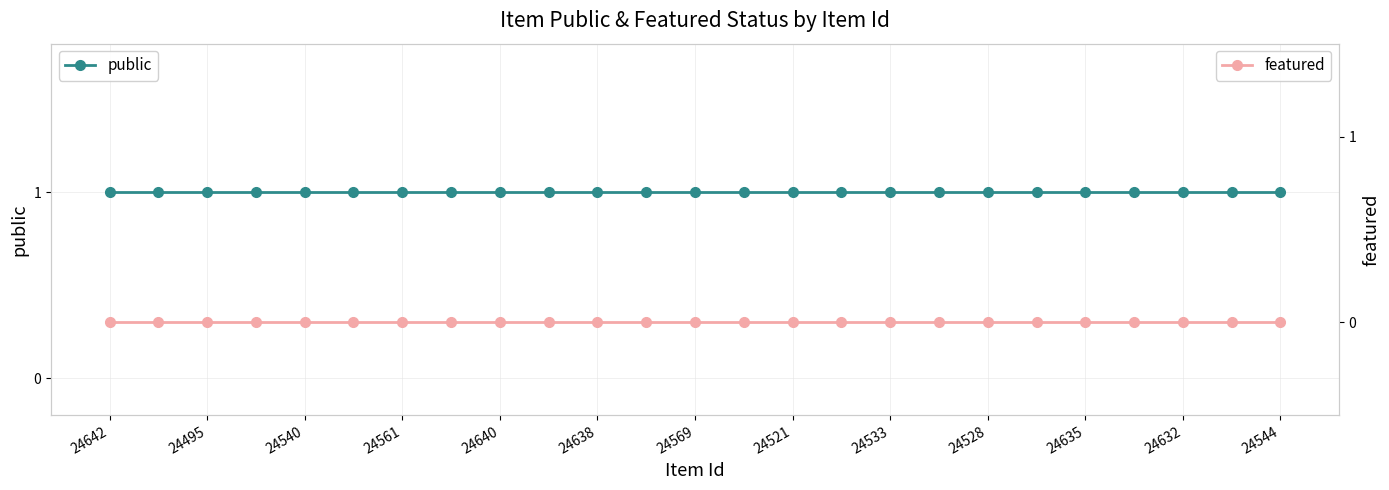

True or false: public has a value of 1 at 24540.

False